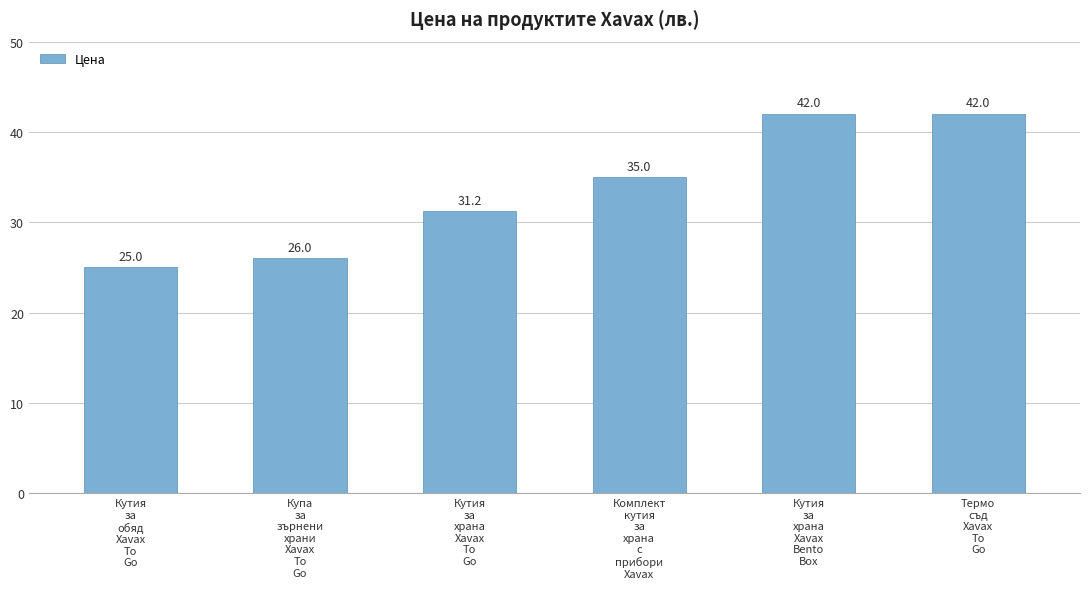

What is the change in value from Кутия
за
обяд
Xavax
To
Go to Купа
за
зърнени
храни
Xavax
To
Go?

+1.0